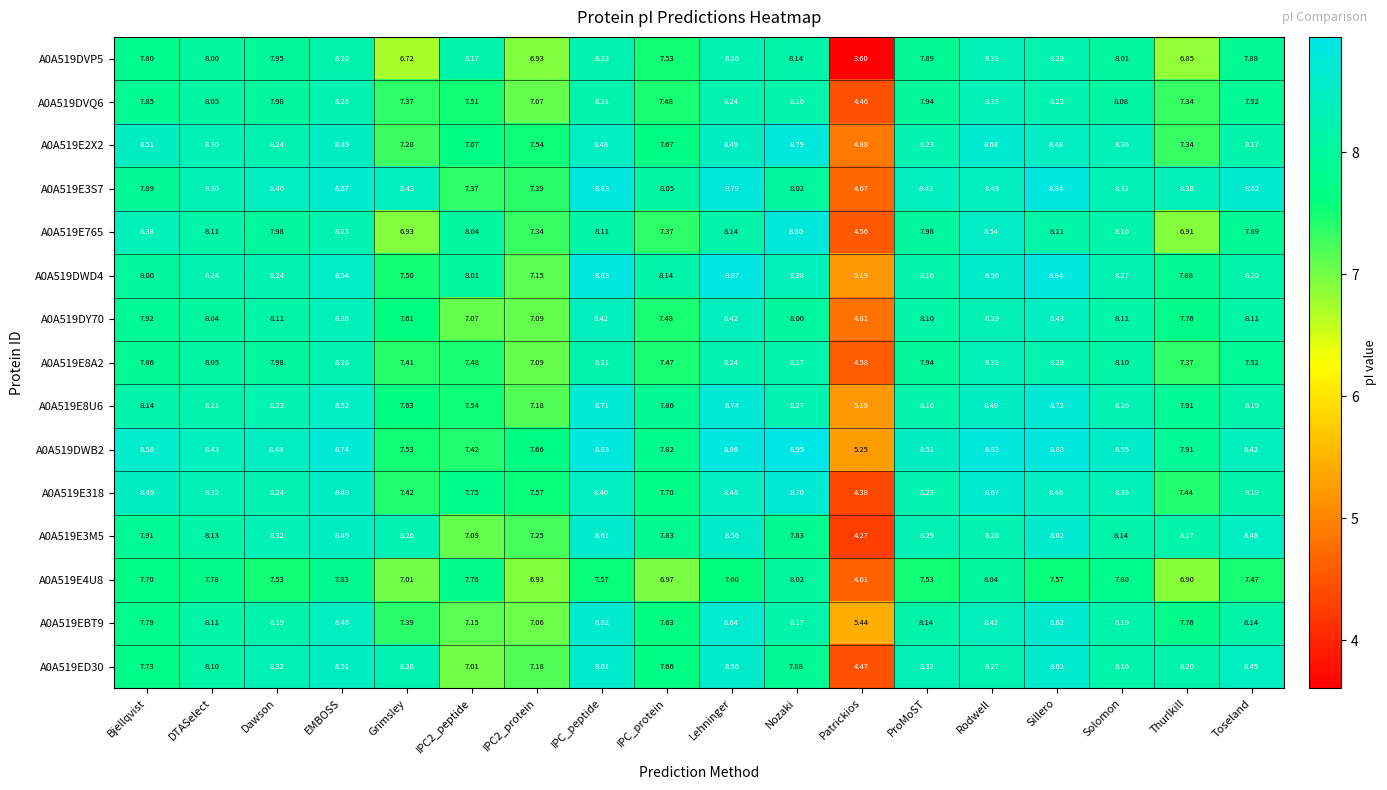

Is the value of A0A519E4U8 at Nozaki greater than the value of A0A519EBT9 at Bjellqvist?

Yes